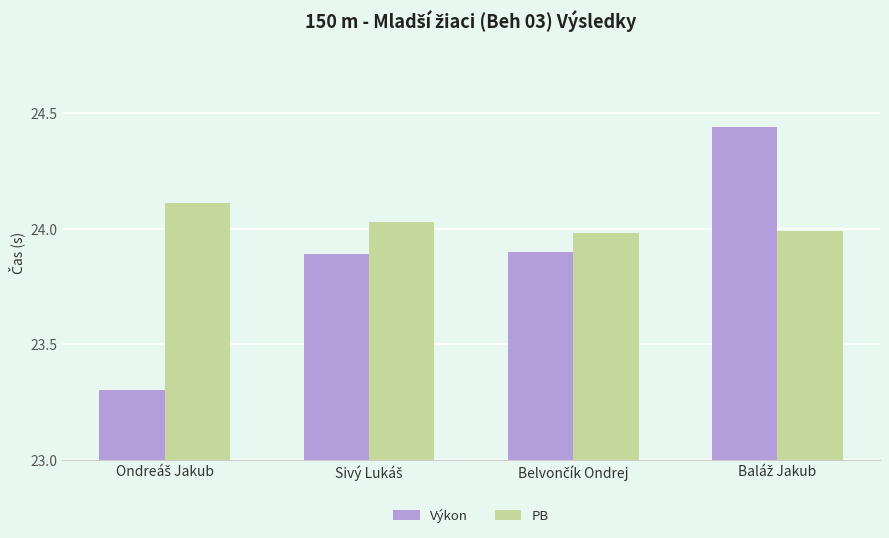

Which series has the widest spread of values?

Výkon